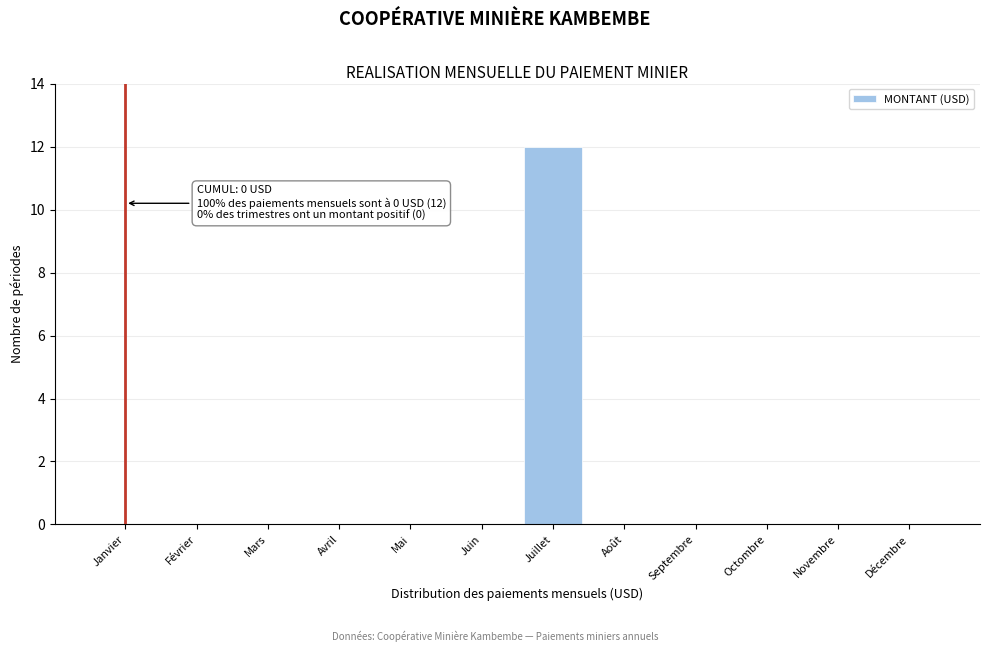

Reading left to right, list all the values displayed in this chart.

Janvier=0	Février=0	Mars=0	Avril=0	Mai=0	Juin=0	Juillet=12	Août=0	Septembre=0	Octombre=0	Novembre=0	Décembre=0